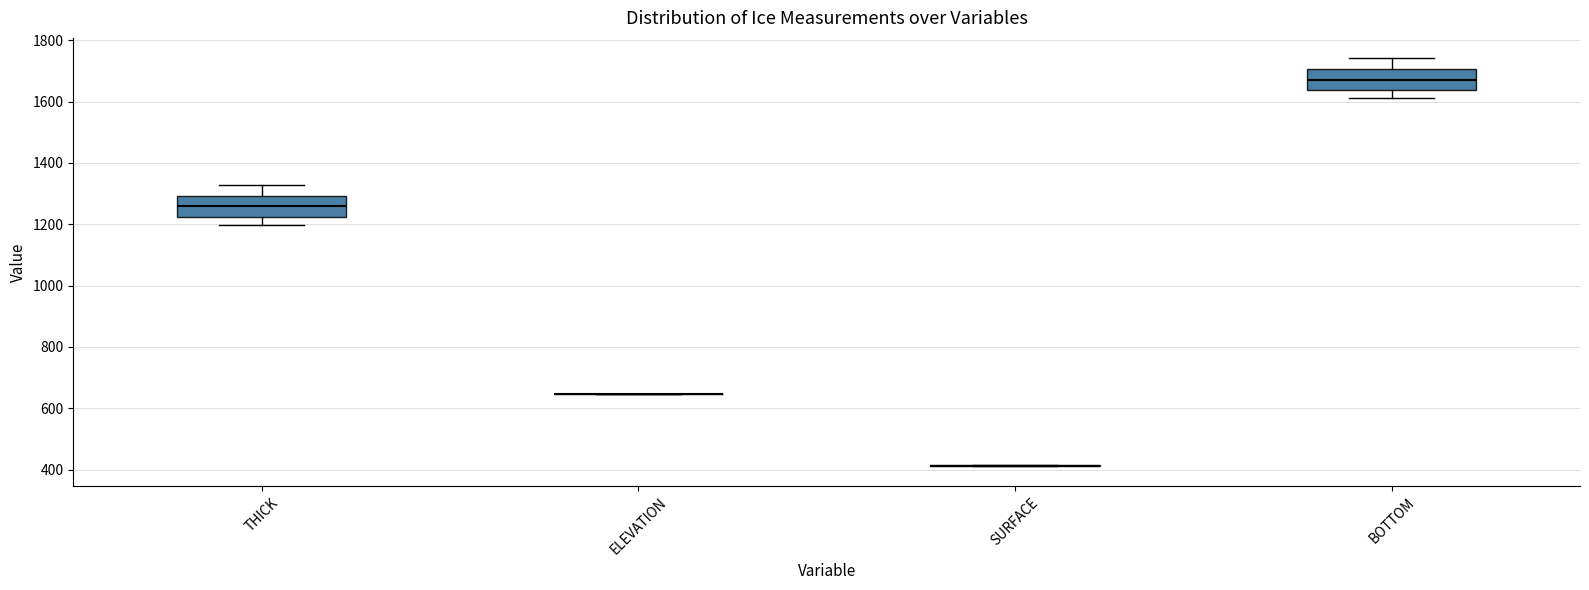

Where does the lower whisker of the box for THICK end on the y-axis? The values are not printed on the chart, so give them approximately, as read against the axis.

1200